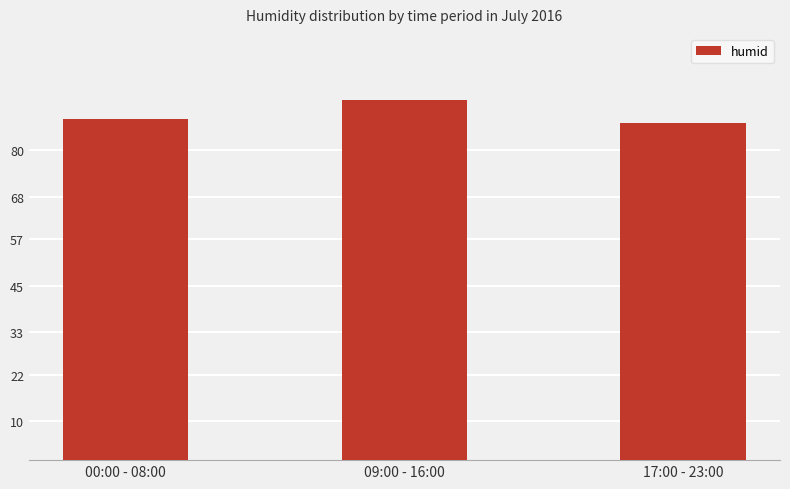

What is the average value?

89